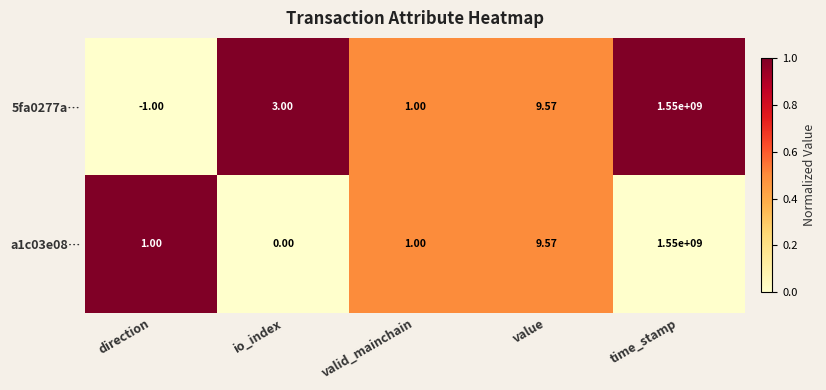

Which category has the lowest value across all series?

direction